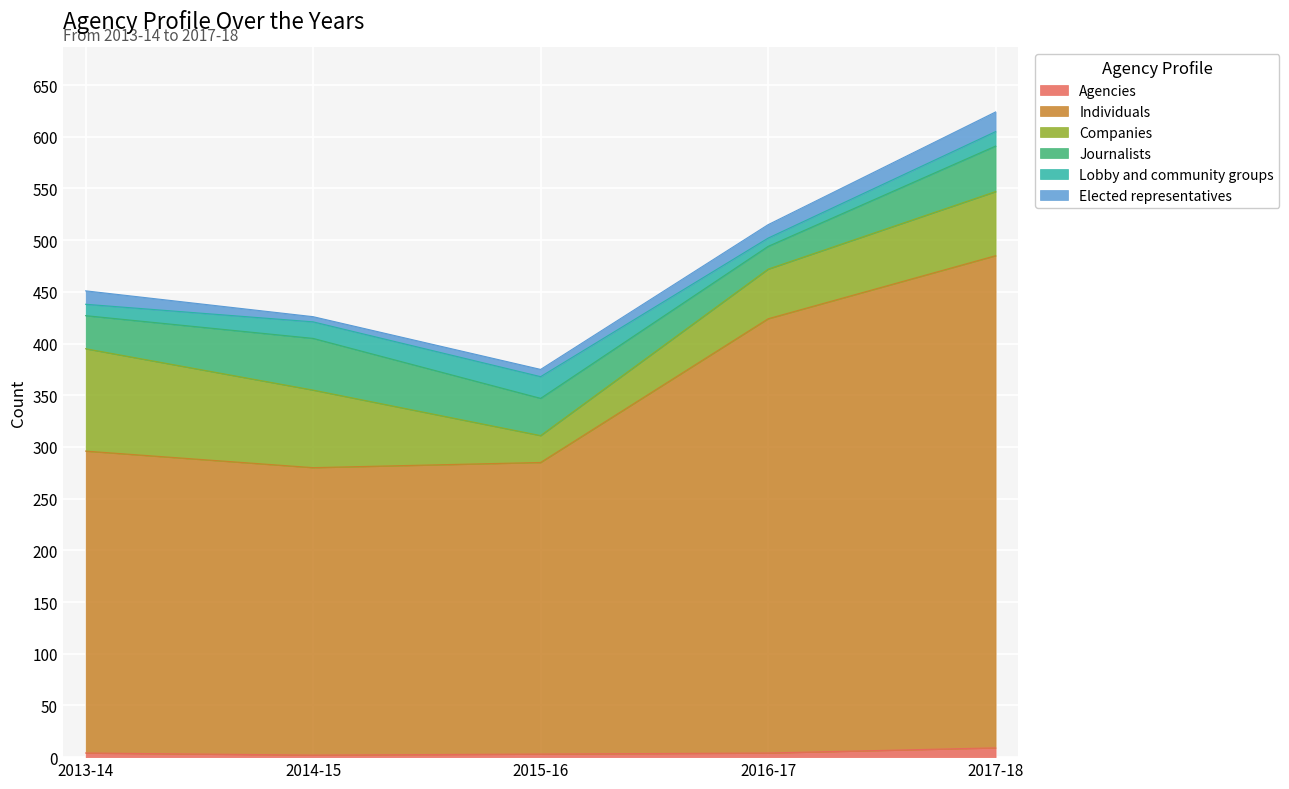

Rank the categories by Elected representatives value from highest to lowest.

2017-18, 2013-14, 2016-17, 2015-16, 2014-15